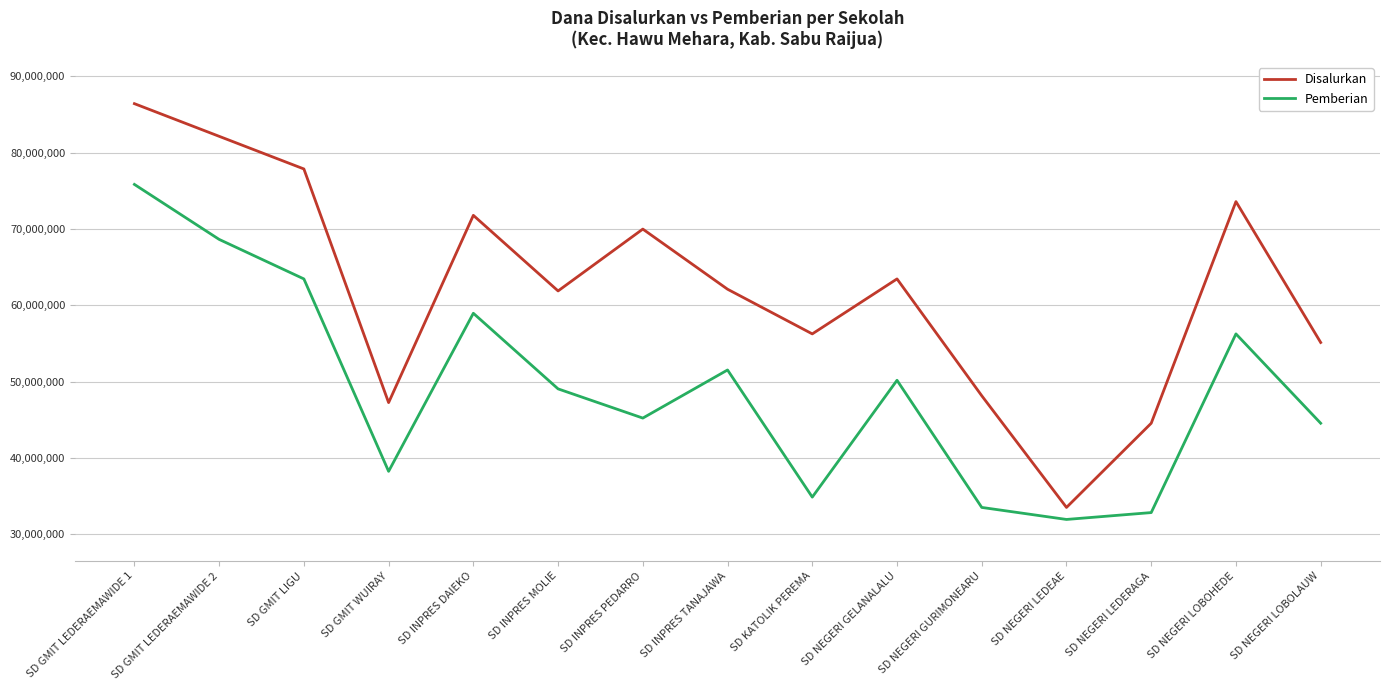

What is the difference between the maximum and minimum values in the Pemberian series?

43875000